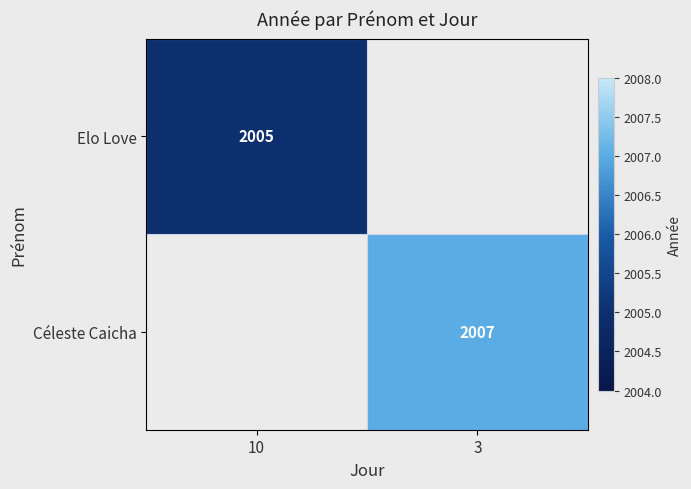

True or false: Céleste Caicha has a value of 2007 at 3.

True